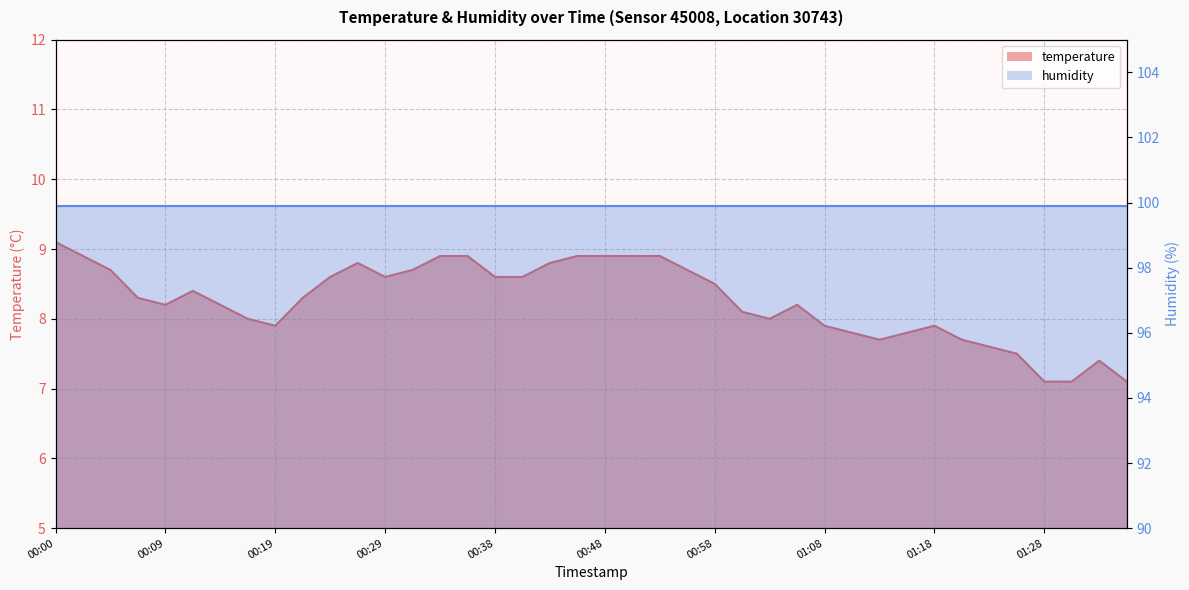

At which category does the data reach its first local peak?

00:12